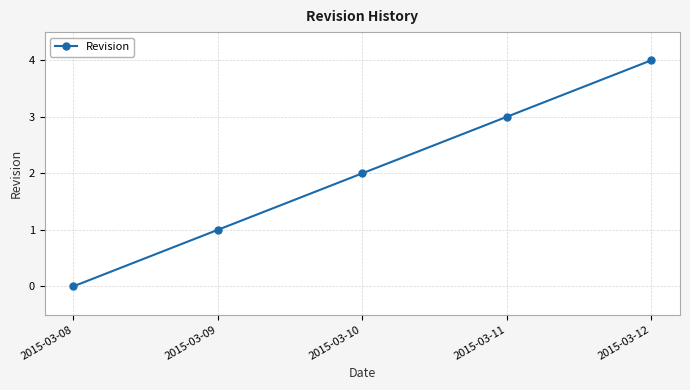

Approximately how many times larger is the value at 2015-03-09 compared to 2015-03-10?

0.5